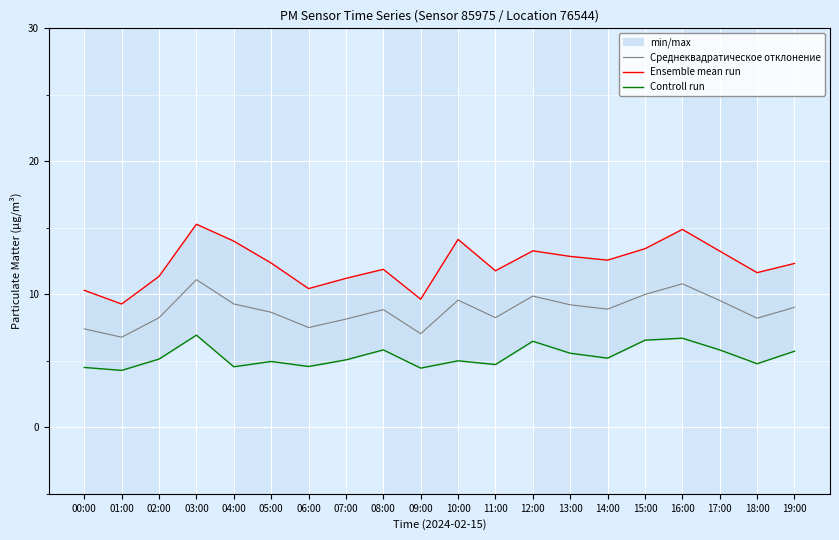

What is the minimum value for Среднеквадратическое отклонение?

6.8